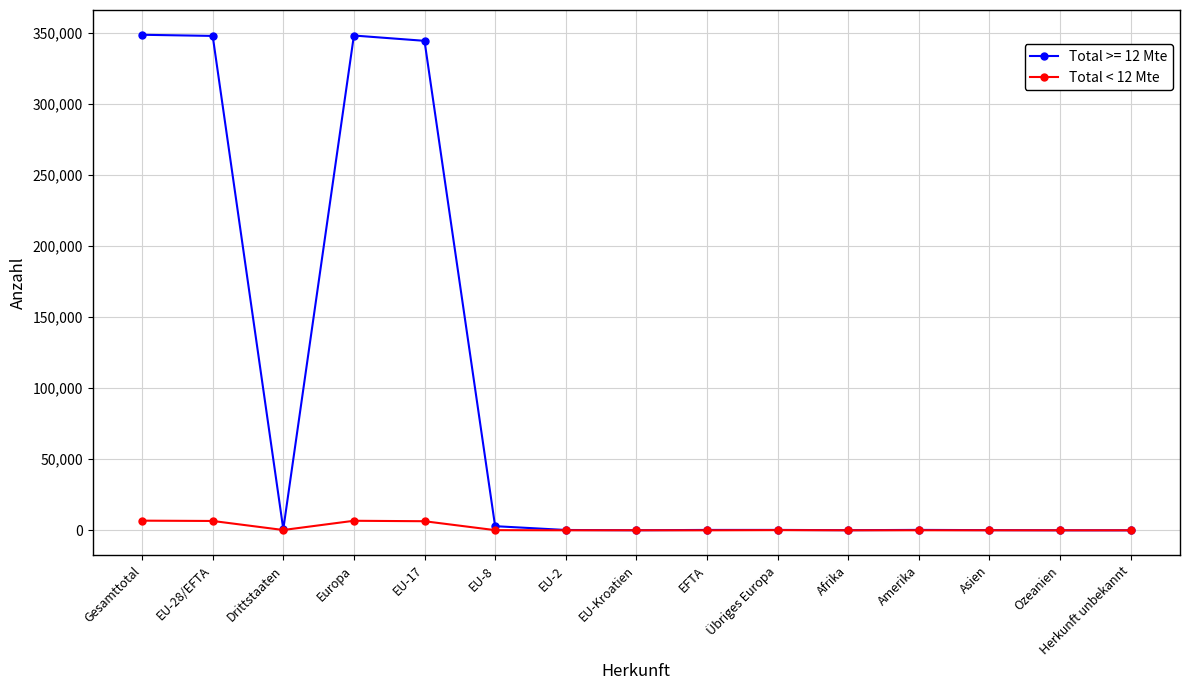

Which series has the largest range (max minus min)?

Total >= 12 Mte